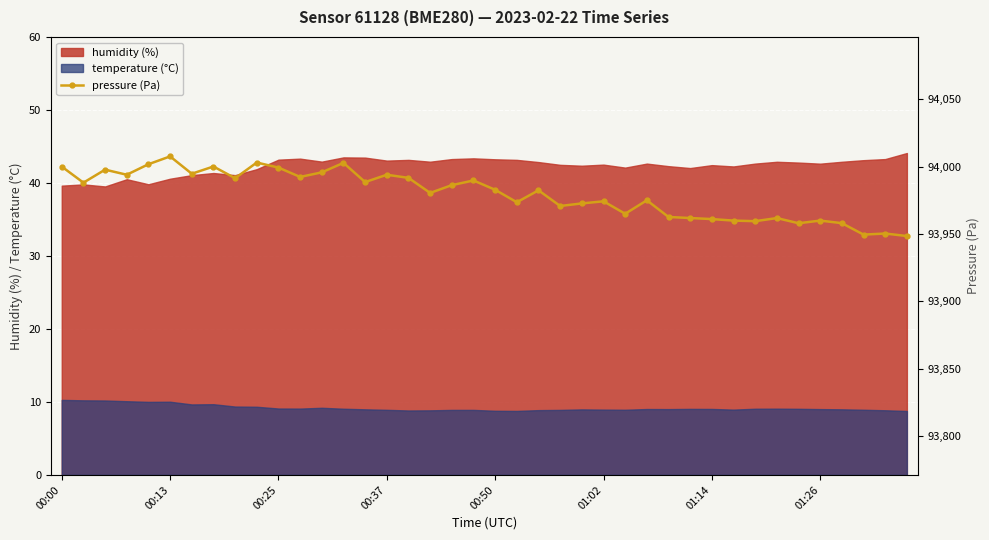

Is it true that humidity (%) equals 59.3 at 01:02?

False